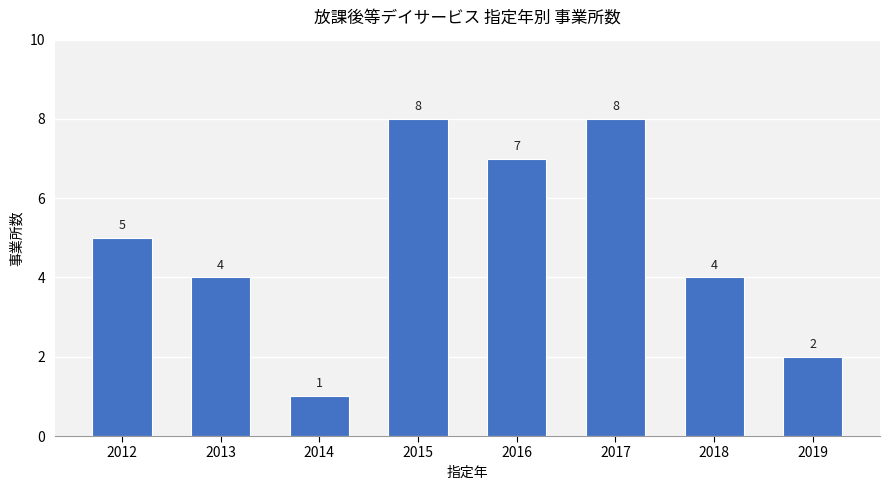

The chart shows a value of 7 at 2013. True or false?

False